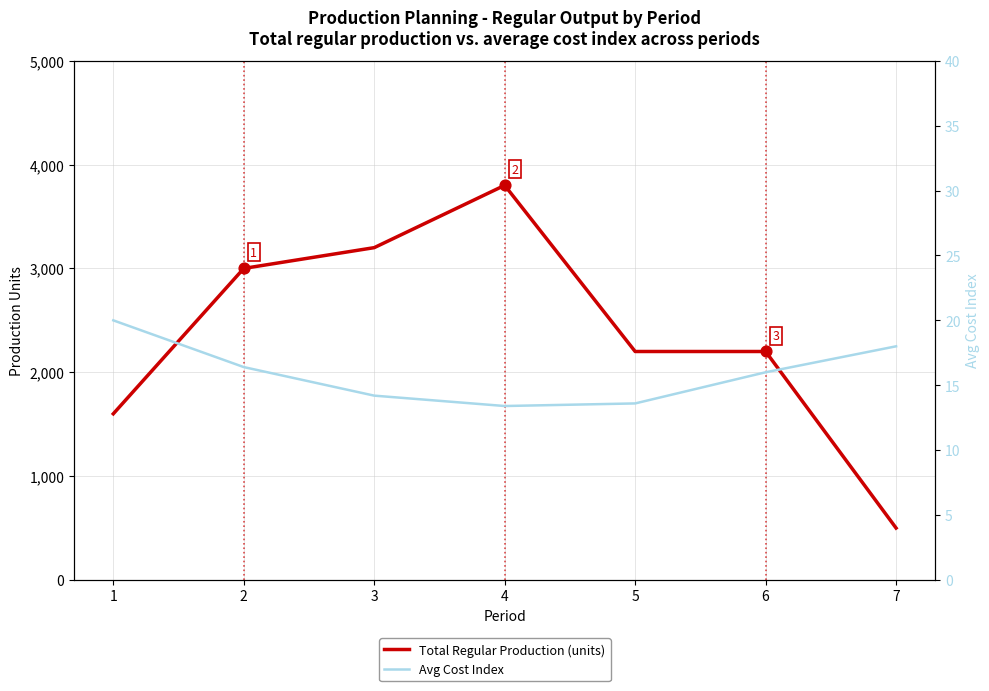

Is the value of Avg Cost Index at 3 greater than the value of Total Regular Production (units) at 7?

No